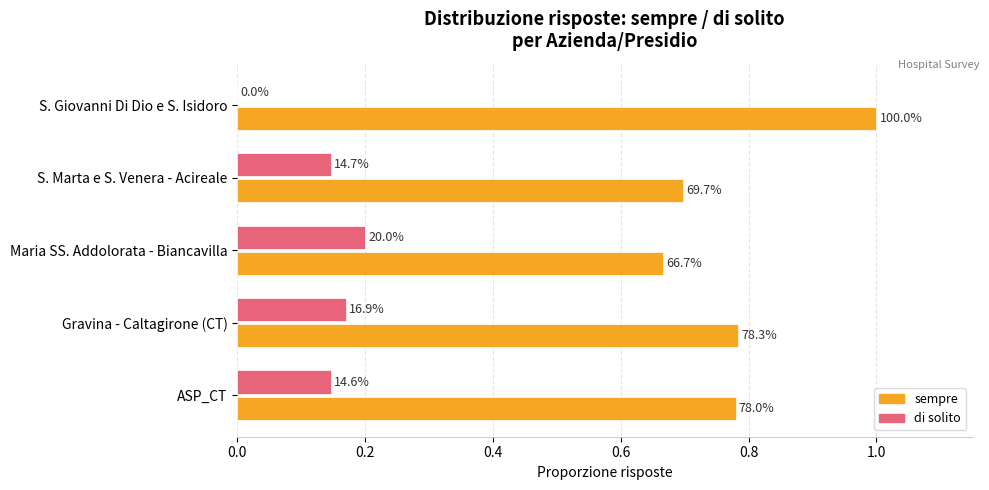

What are all the series names shown in the legend?

sempre, di solito